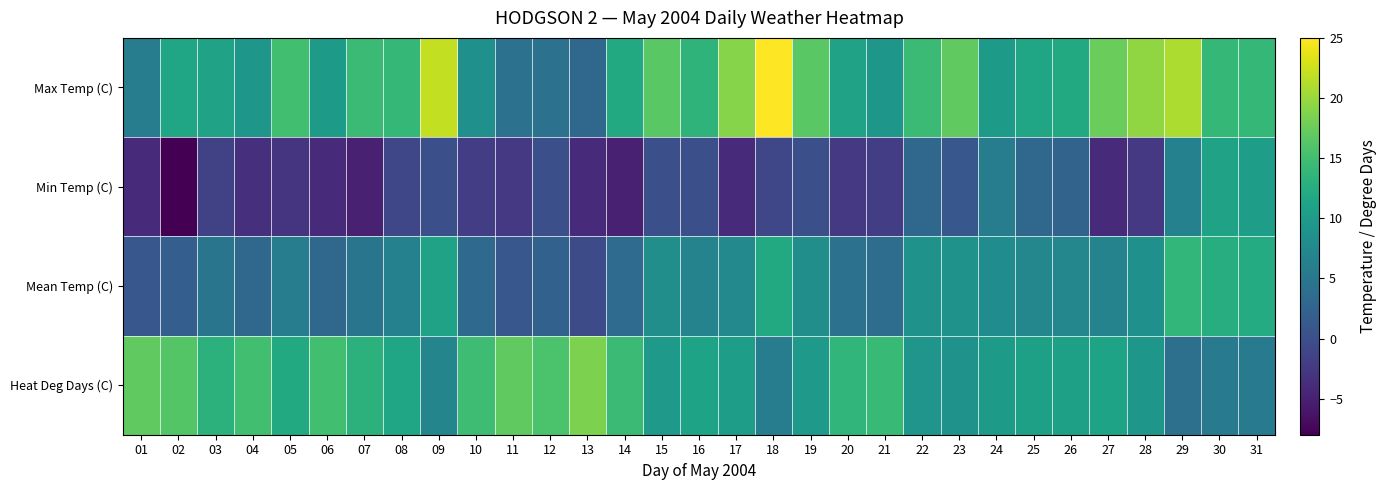

What is the total value across all series at 13?

17.0